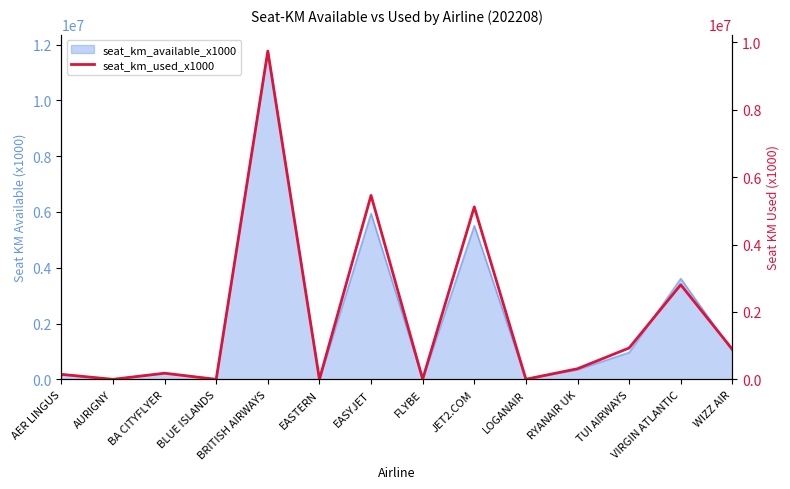

What is the change in value from AER LINGUS to LOGANAIR?

-144105